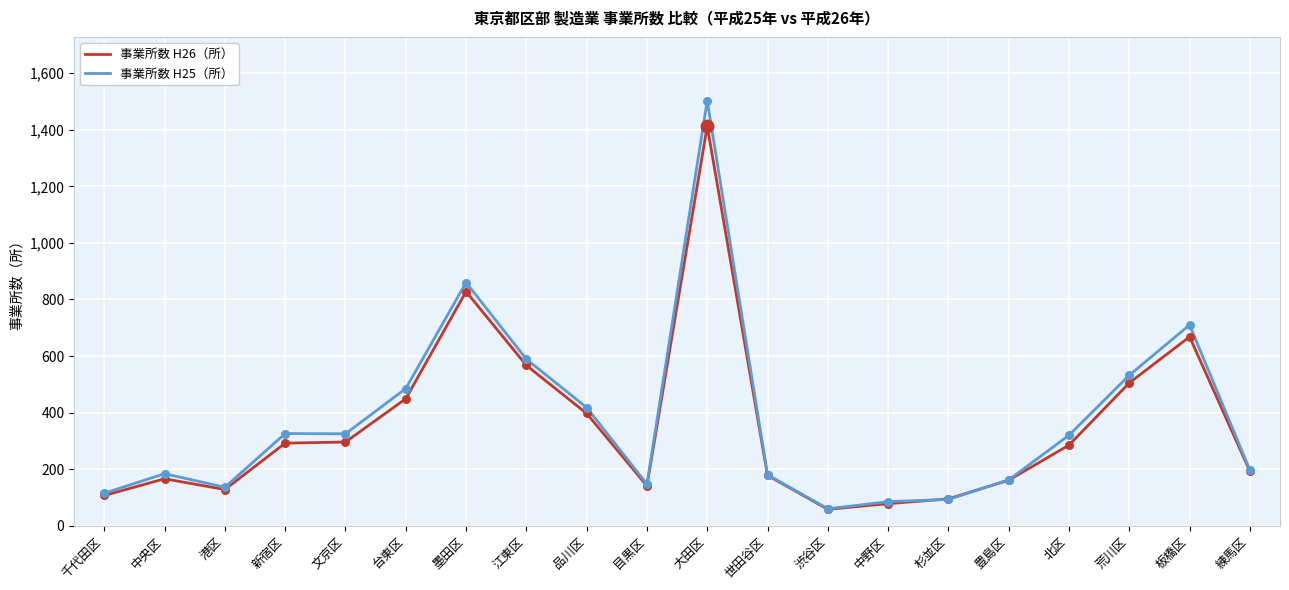

What is the total value across all series at 文京区?

621